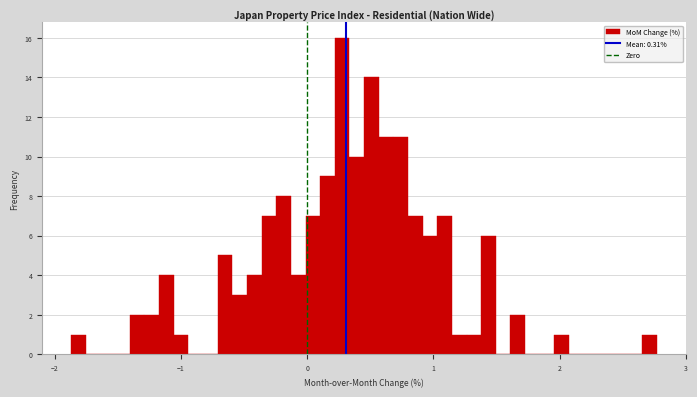

Around what value on the x-axis is the tallest bar? Give the approximate position of its centre, as read against the axis.

0.3